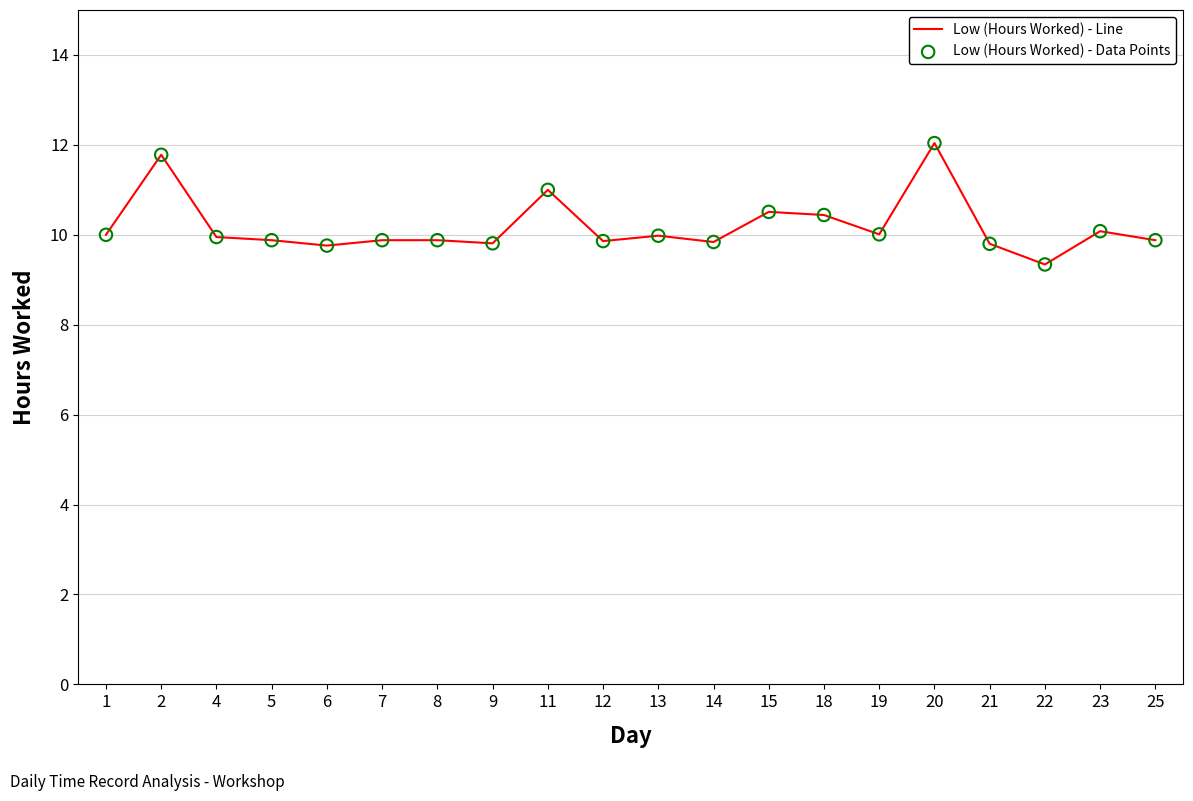

What is the ratio of the value at 2 to the value at 13?

1.2